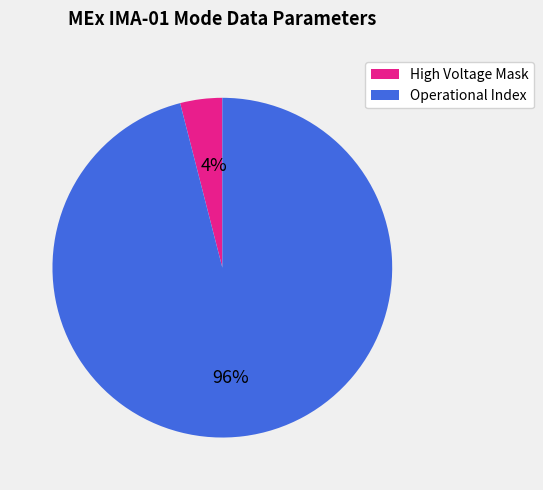

How many segments does this pie chart have?

2